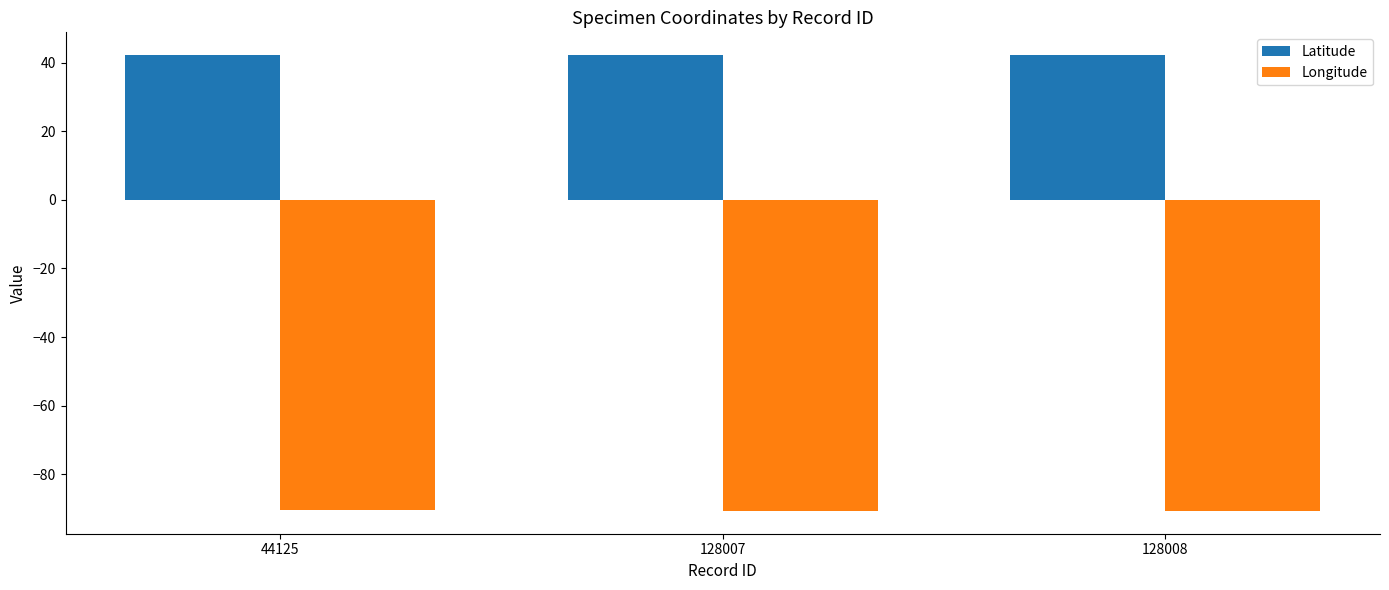

What is the highest value of the Longitude series?

-90.3